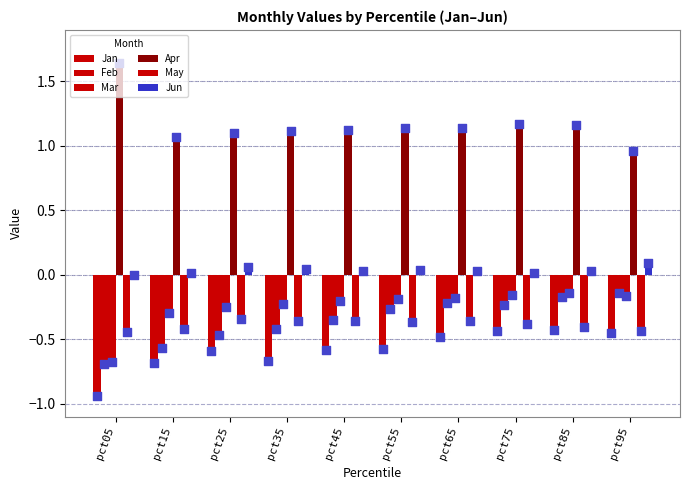

At how many categories does at least one series exceed 0?

10